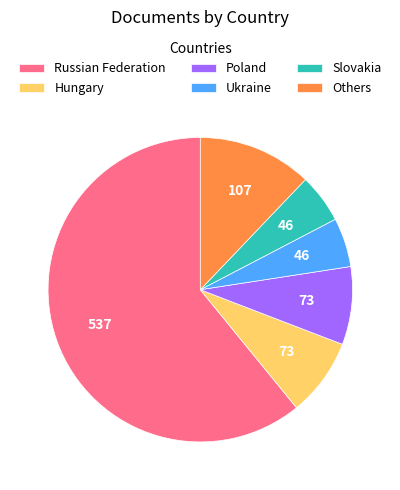

The Hungary slice represents 8% of the pie. True or false?

True